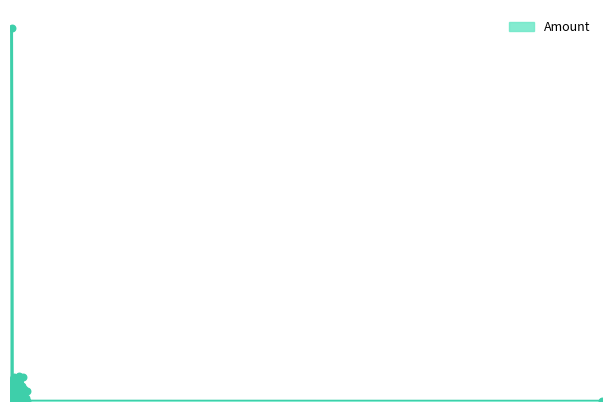

What is the change in value from 2016-10-07 01:17:42 to 2016-10-21 23:38:14?

+21.0